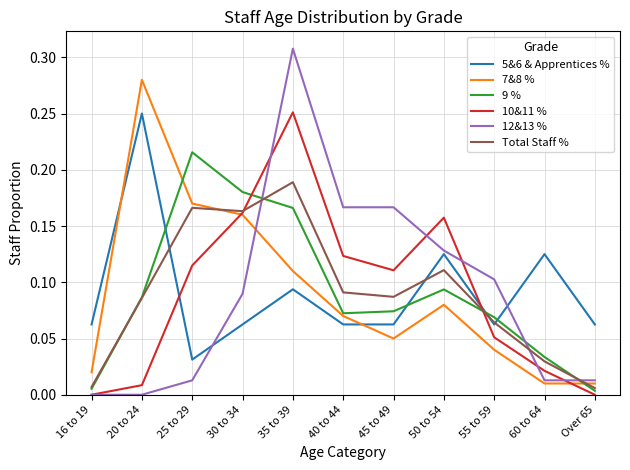

Is it true that Total Staff % equals 0.1 at 40 to 44?

True